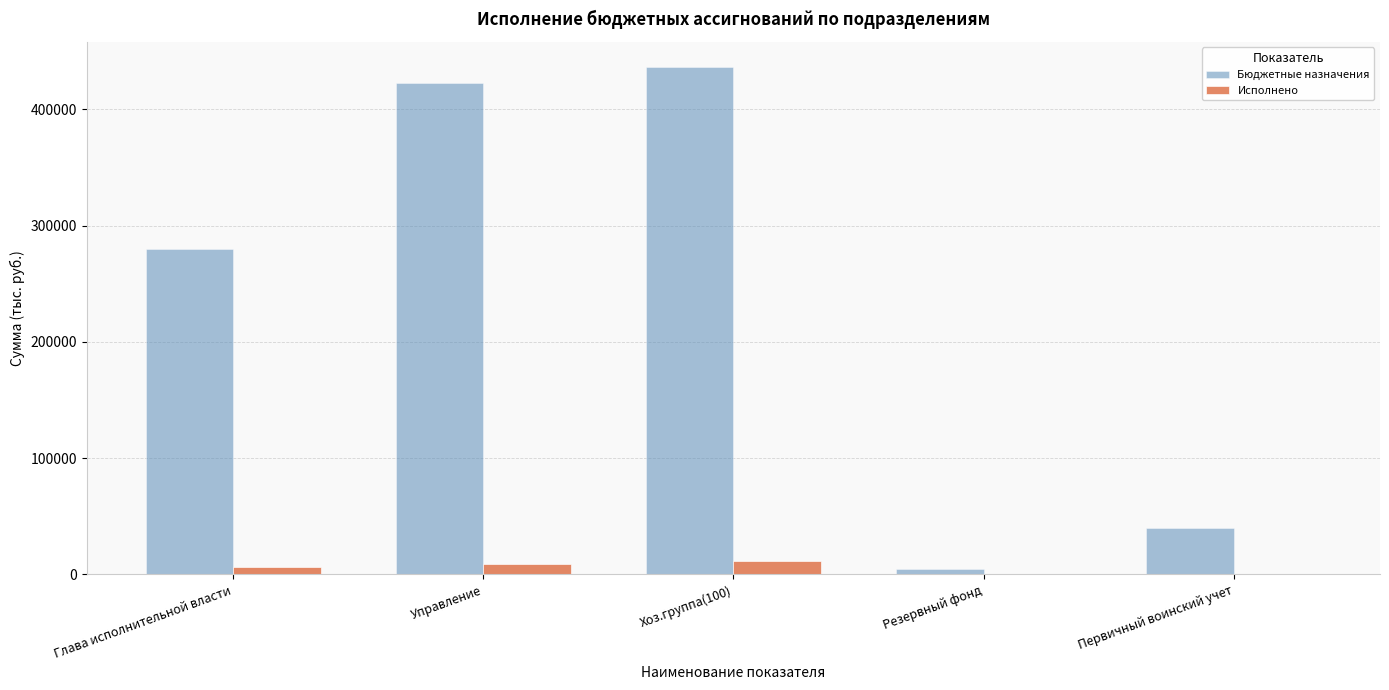

What is the maximum value for Бюджетные назначения?

436300.0